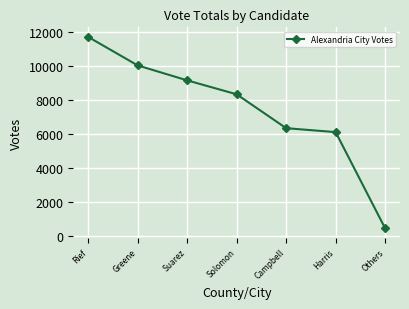

What is the label of the 3rd point from the right?

Campbell